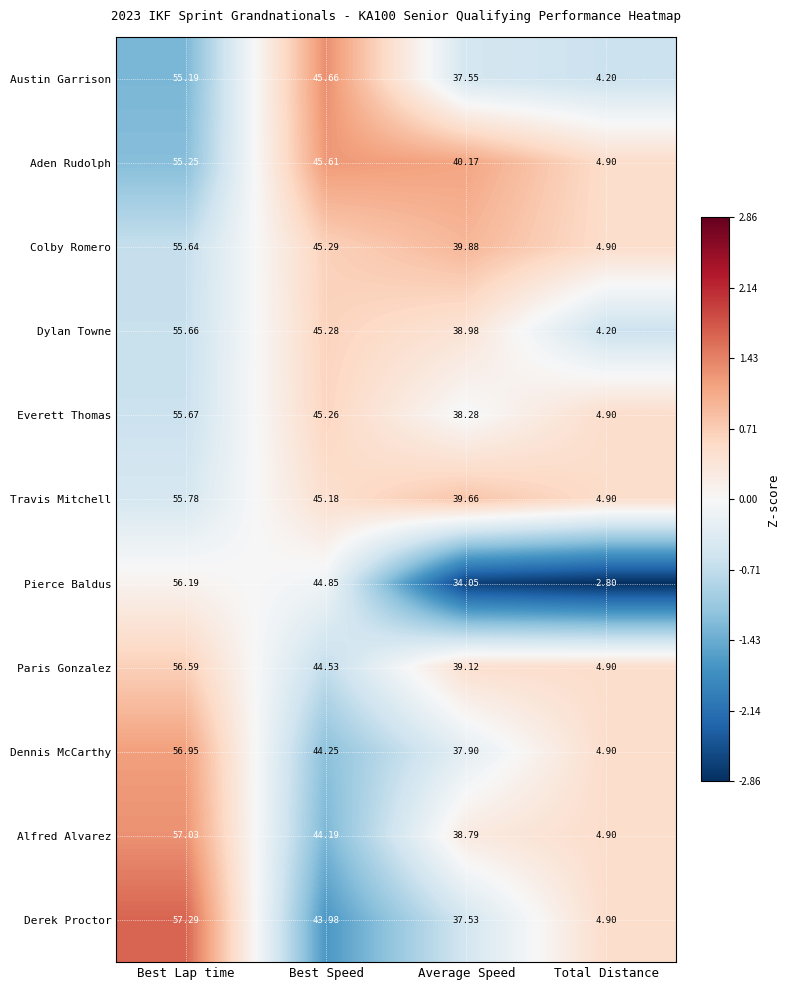

What is the spread (max minus min) of values at Total Distance?

2.1